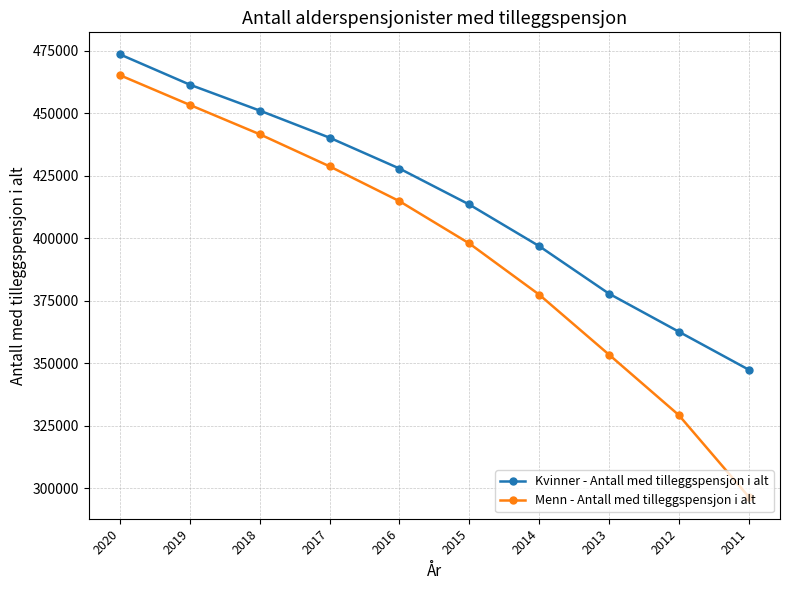

Reading left to right, extract all data points from this chart.

Kvinner - Antall med tilleggspensjon i alt: 2020=473522	2019=461410	2018=451055	2017=440204	2016=427865	2015=413472	2014=396836	2013=377805	2012=362581	2011=347395
Menn - Antall med tilleggspensjon i alt: 2020=465190	2019=453310	2018=441577	2017=428738	2016=414804	2015=397893	2014=377432	2013=353419	2012=329212	2011=296563